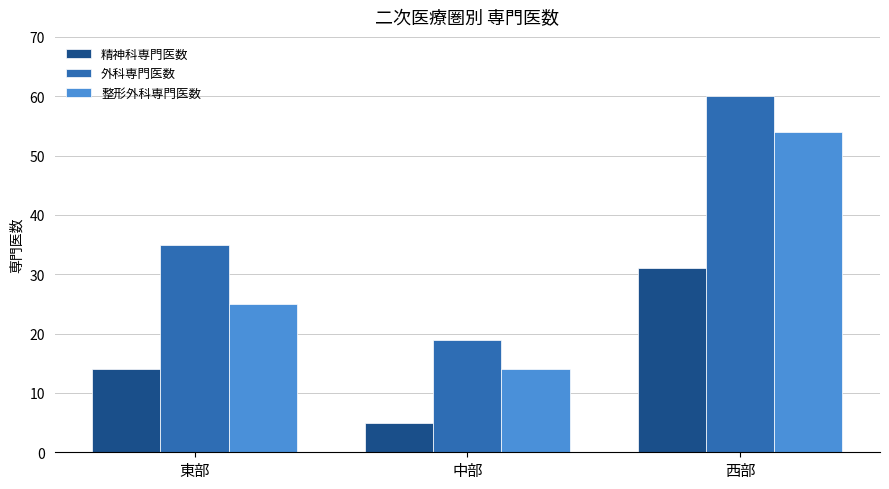

What is the value of the 精神科専門医数 bar at the 3rd from the left?

31